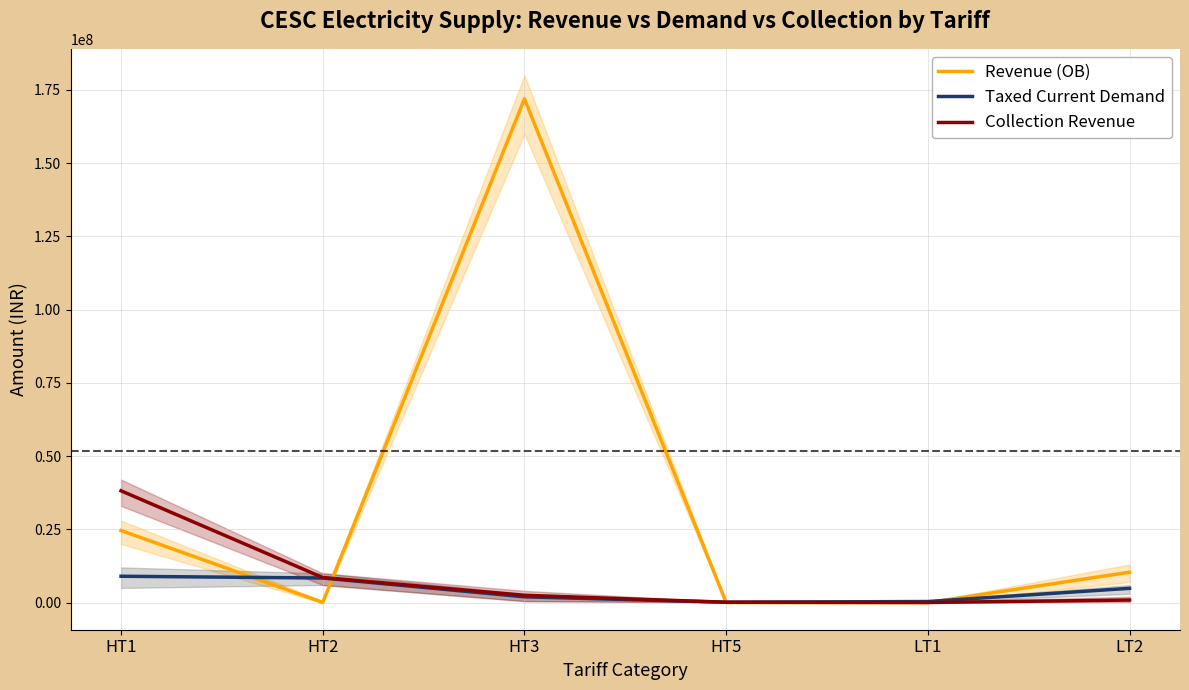

Which has a higher value, HT3 or HT2?

HT3